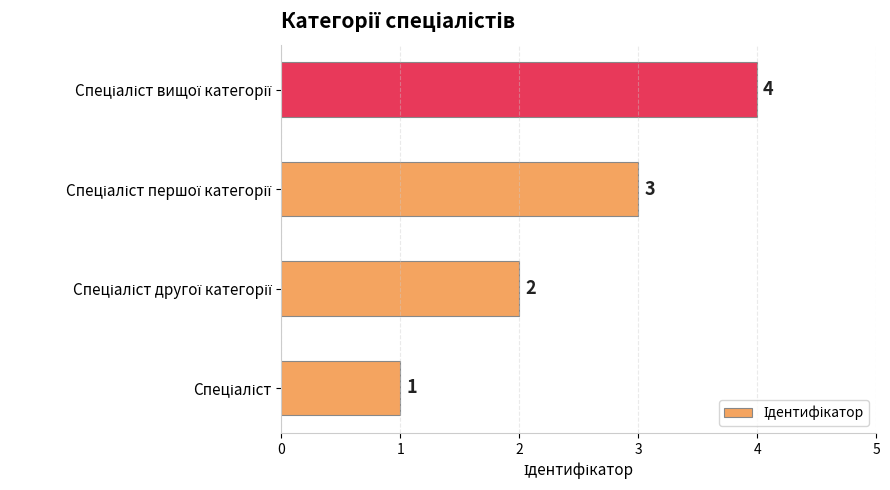

What is the sum of all values?

10